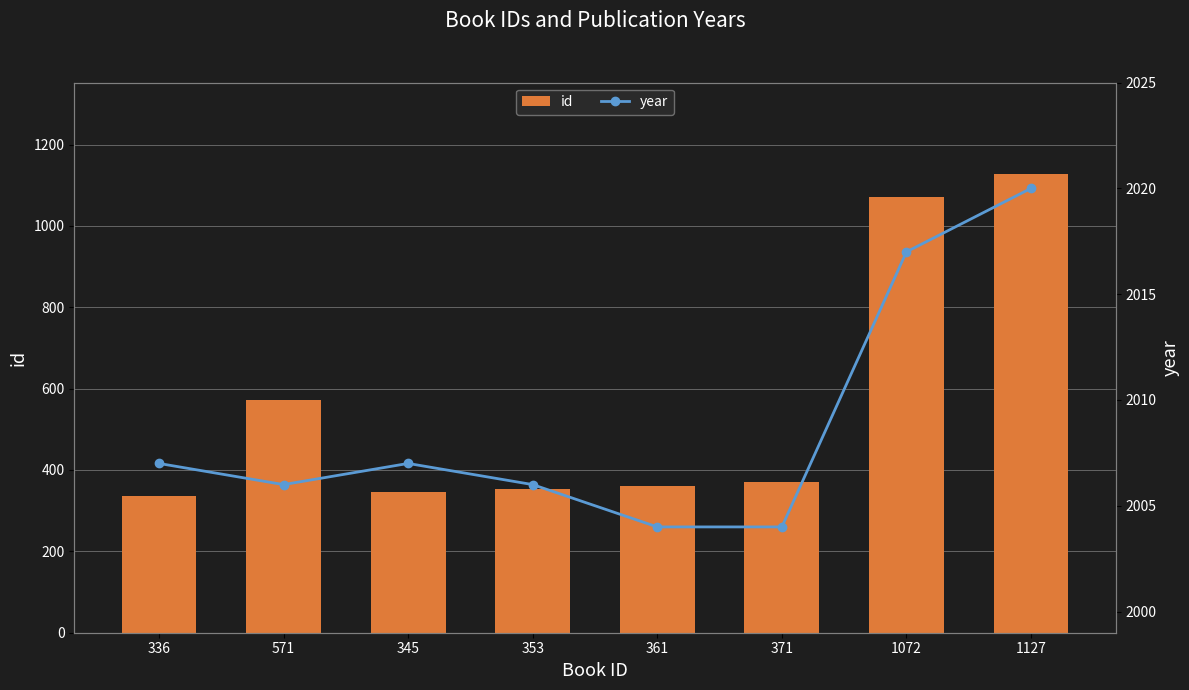

Which series changed the most between 345 and 361?

id